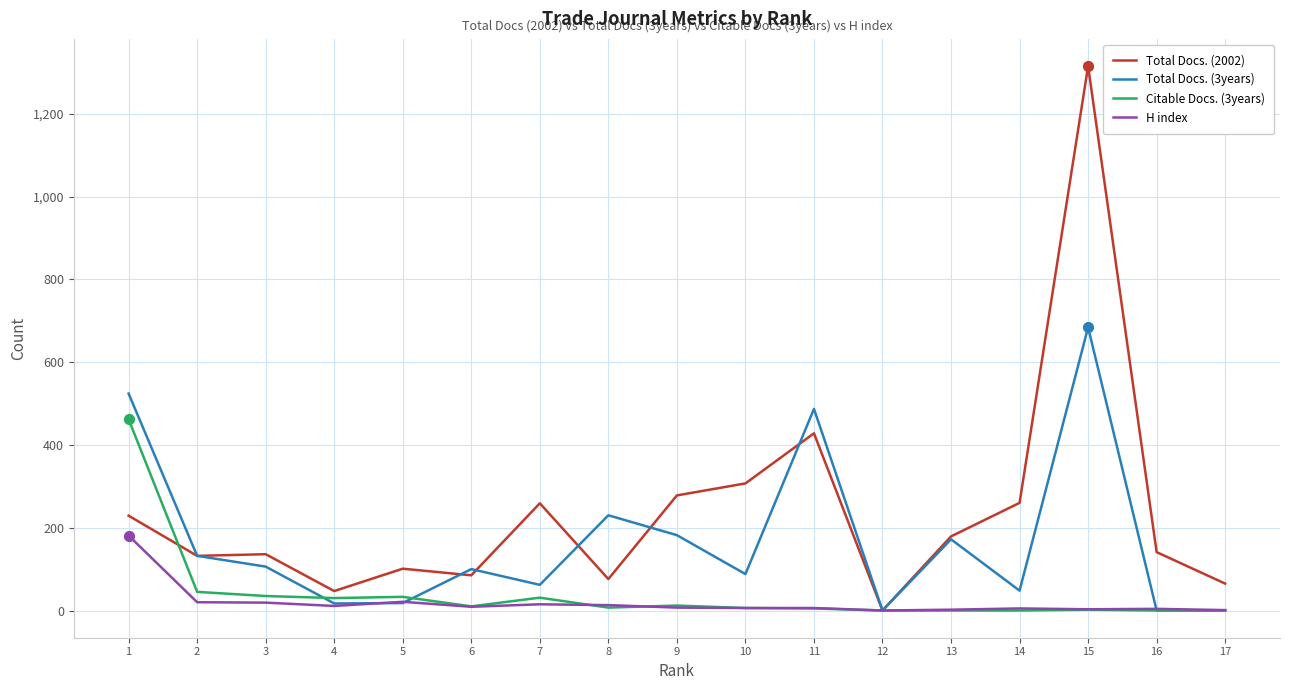

Which series has the widest spread of values?

Total Docs. (2002)